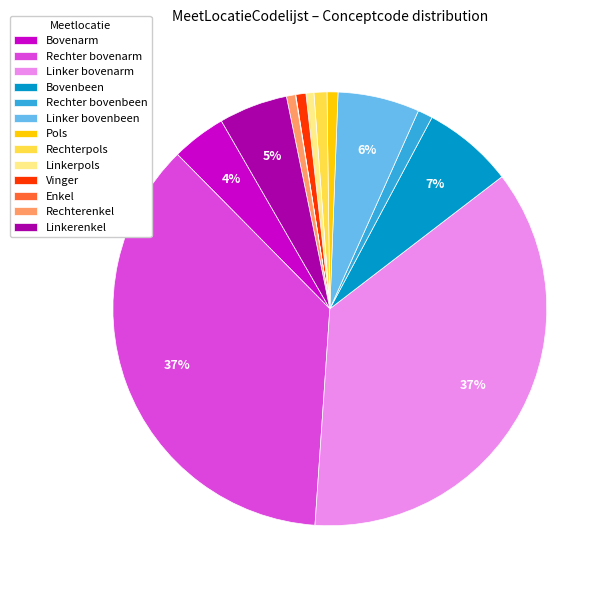

True or false: Linker bovenbeen accounts for 1% of the total.

False